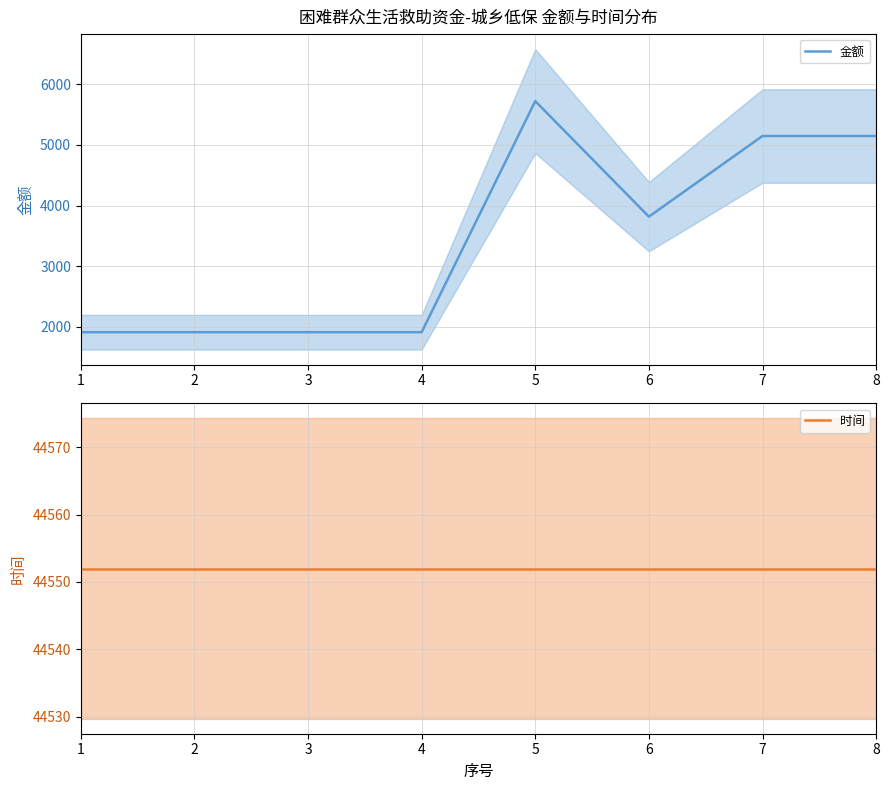

The 金额_line series shows 954 at 4. True or false?

False